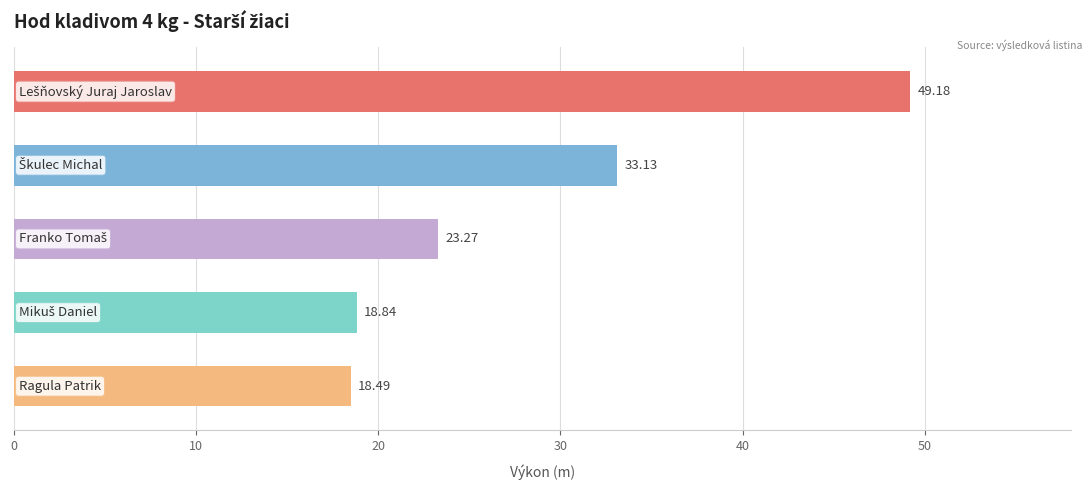

What is the average value?

28.6